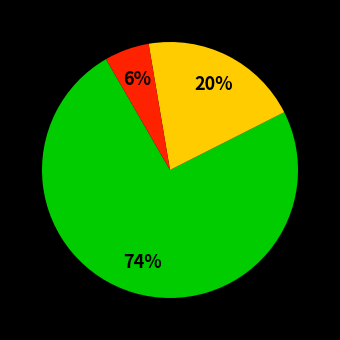

To the nearest percent, what is the difference between the largest and smallest slice percentages?

68%